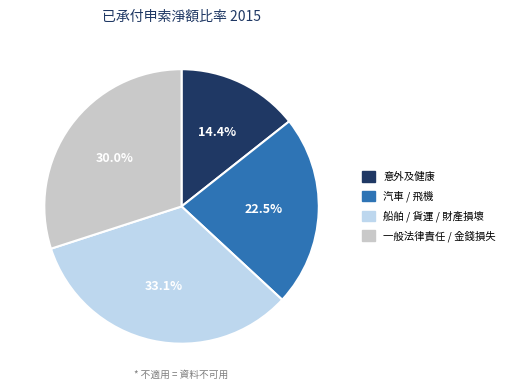

Is there a majority slice in this chart?

No